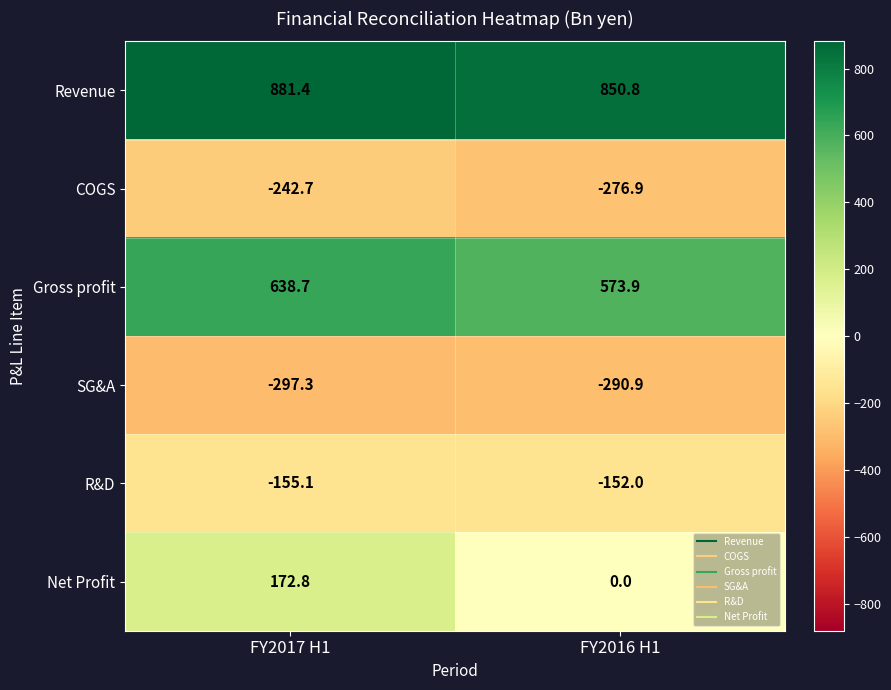

Reading right to left, list all the values displayed in this chart.

Revenue: FY2016 H1=850.8	FY2017 H1=881.4
COGS: FY2016 H1=-276.9	FY2017 H1=-242.7
Gross profit: FY2016 H1=573.9	FY2017 H1=638.7
SG&A: FY2016 H1=-290.9	FY2017 H1=-297.3
R&D: FY2016 H1=-152.0	FY2017 H1=-155.1
Net Profit: FY2016 H1=0.0	FY2017 H1=172.8